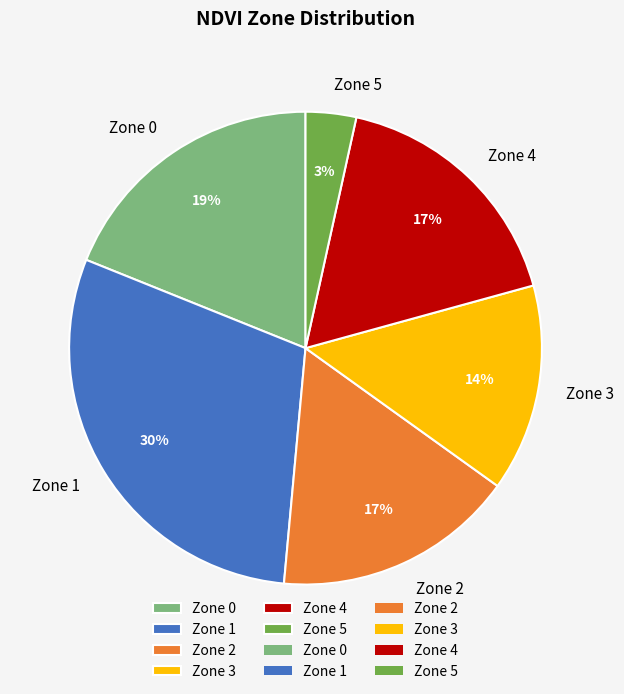

Which slice is the largest?

Zone 1